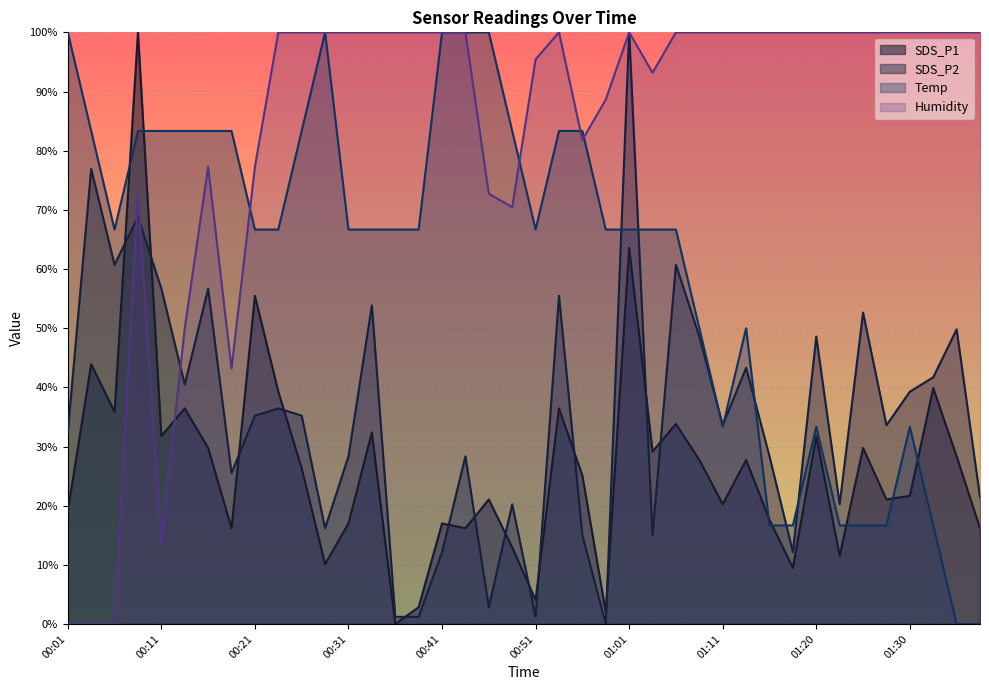

At which category does Temp reach its first local peak?

00:28